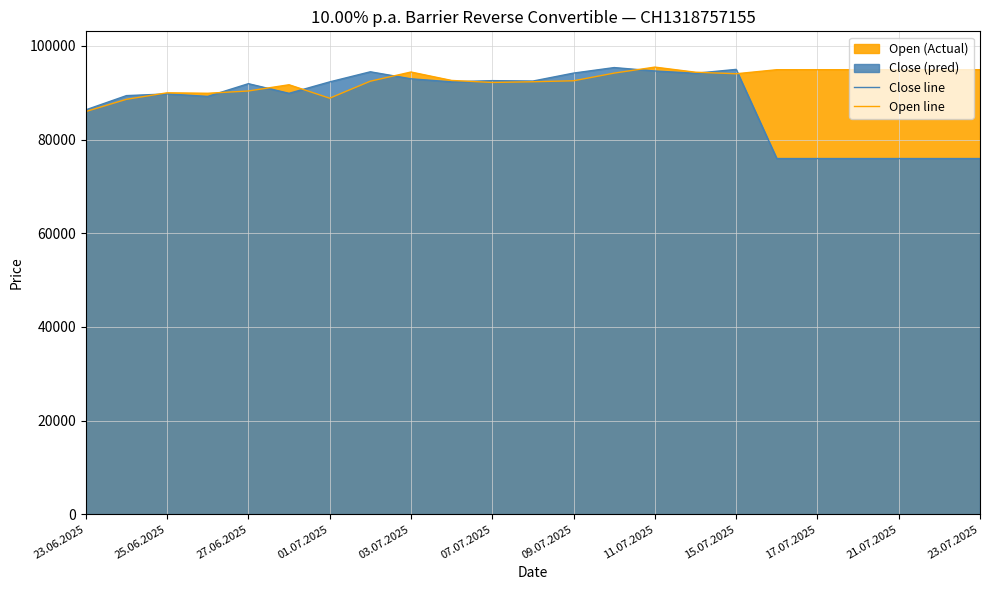

True or false: Close line has more than 2 points higher than both neighbors.

True